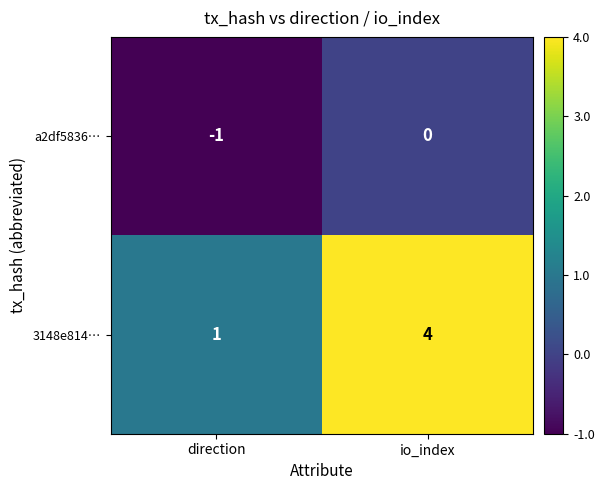

Reading left to right, what are all the values shown in this chart?

a2df5836…: direction=-1	io_index=0
3148e814…: direction=1	io_index=4